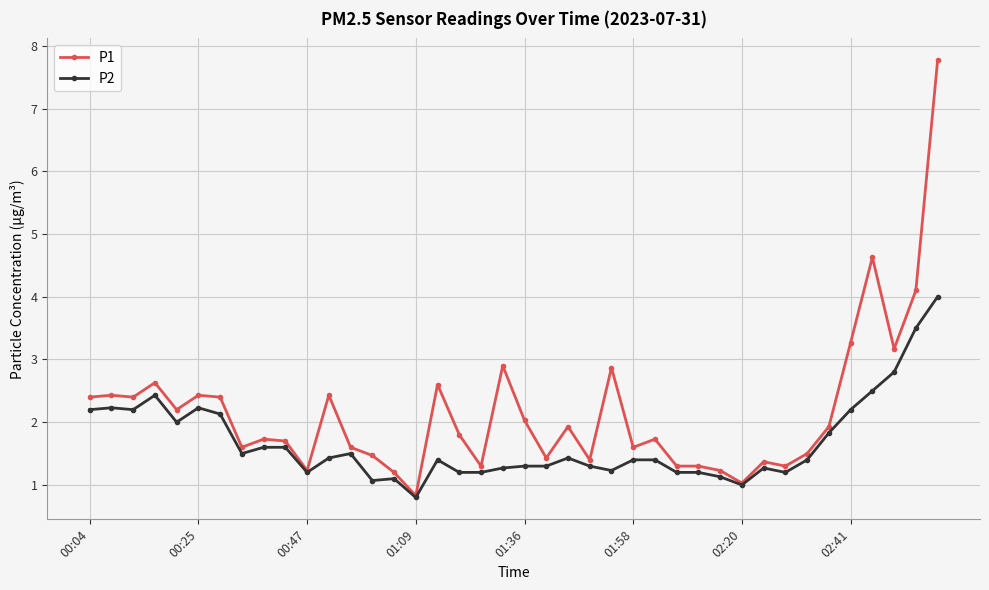

Which series has the largest total across all categories?

P1